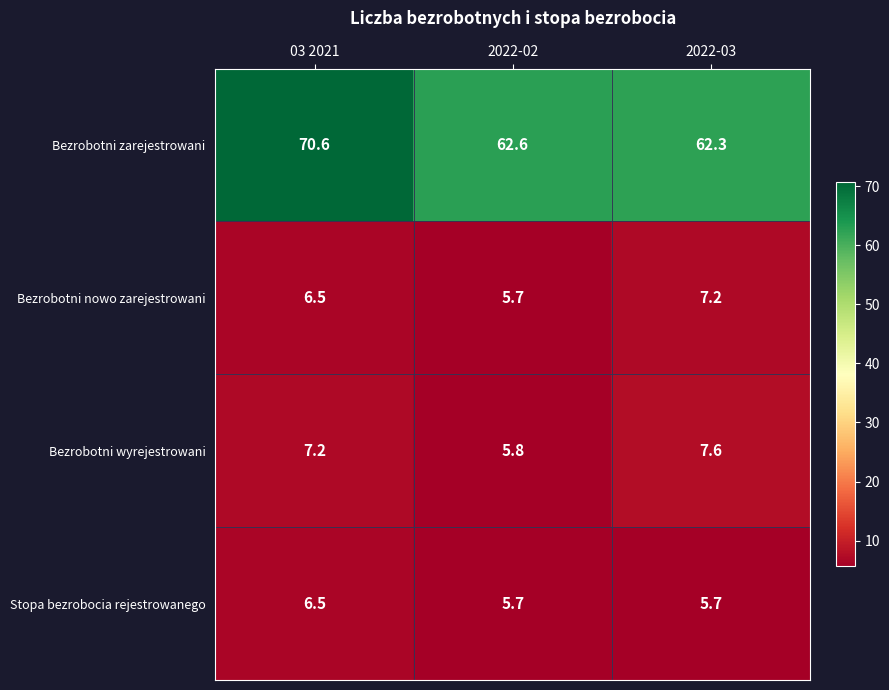

Which series changed the most between 03 2021 and 2022-03?

Bezrobotni zarejestrowani